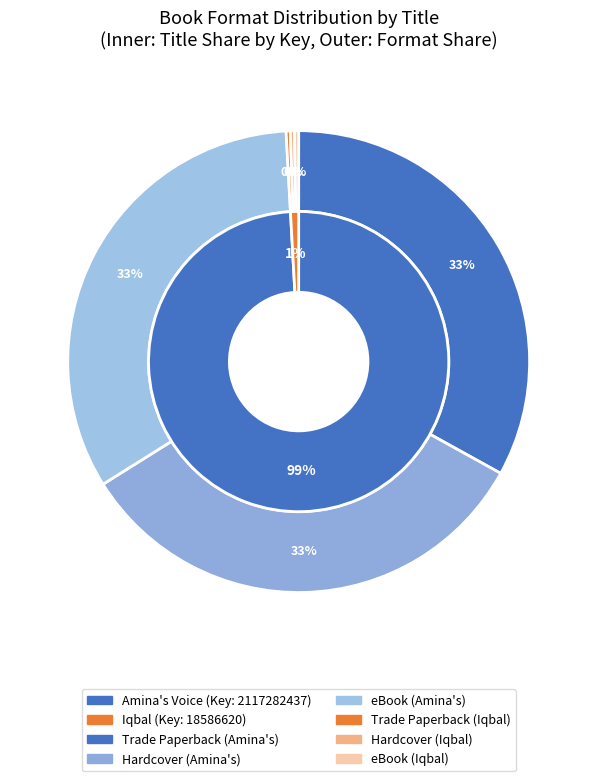

To the nearest percent, what percentage of the pie is Iqbal?

1%